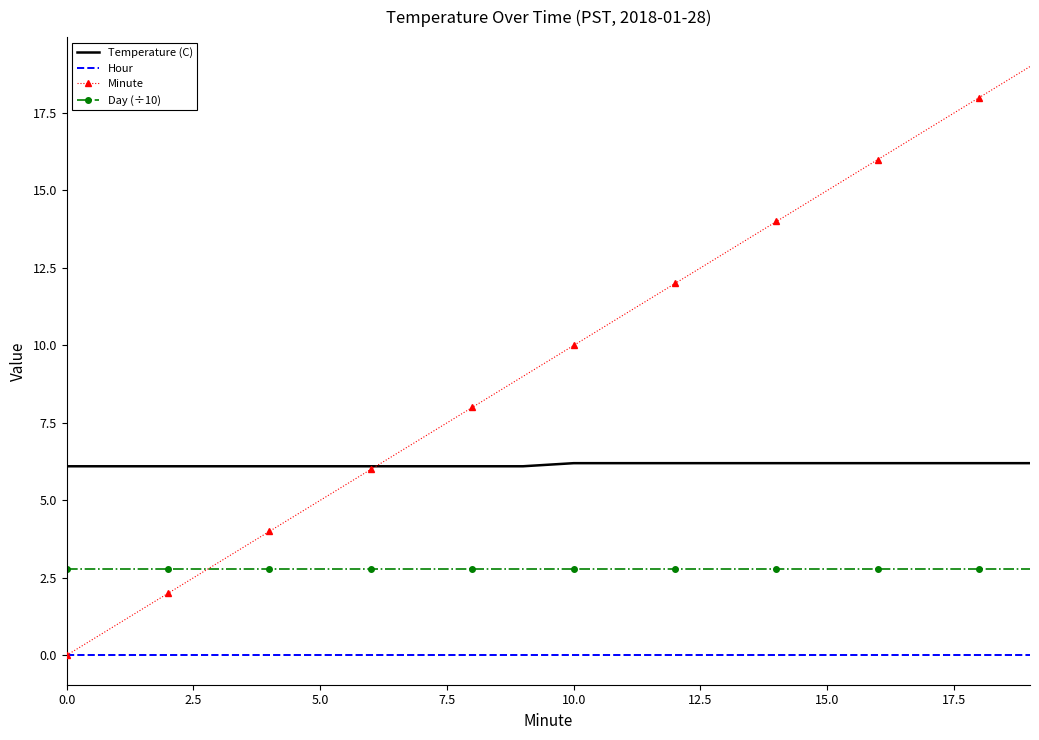

Which series has the largest range (max minus min)?

Minute